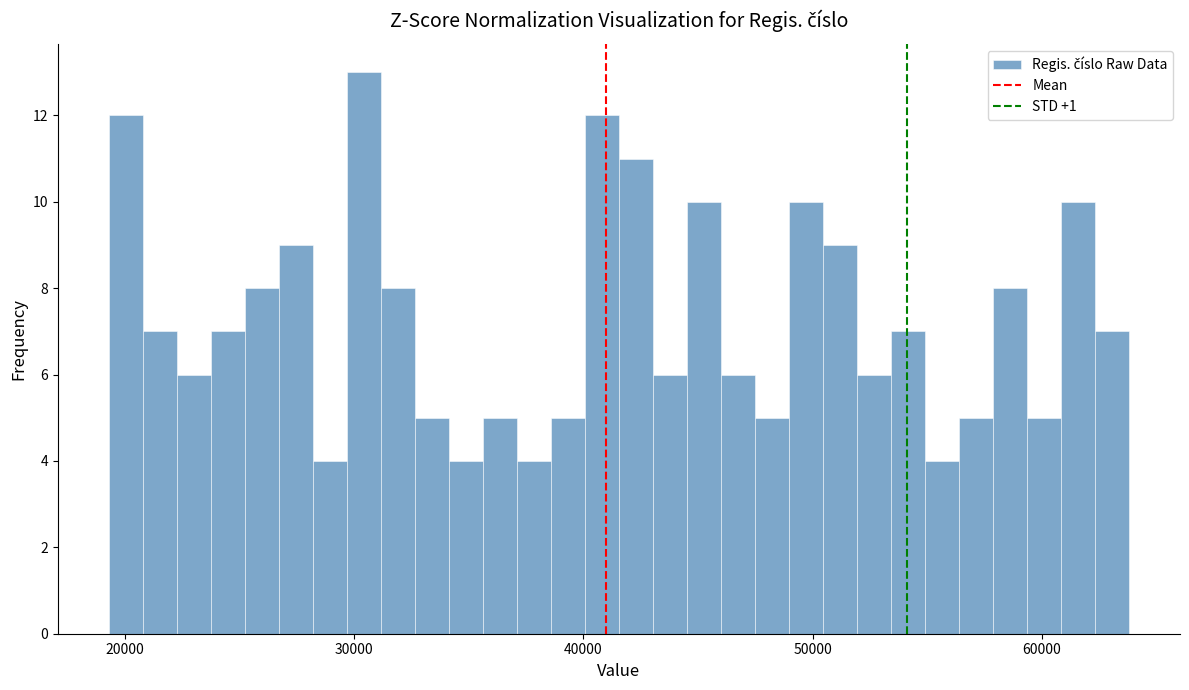

Read against the x-axis, roughly where is the centre of the tallest bar?

30000